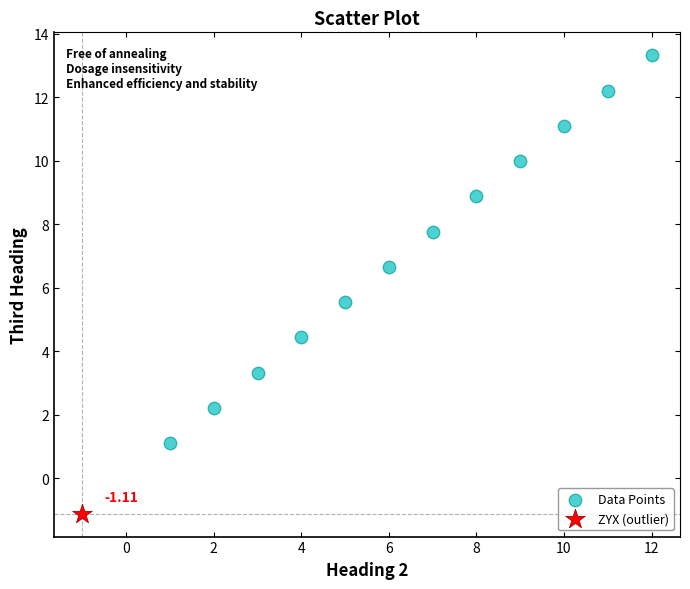

What are all the series names shown in the legend?

Data Points, ZYX (outlier)